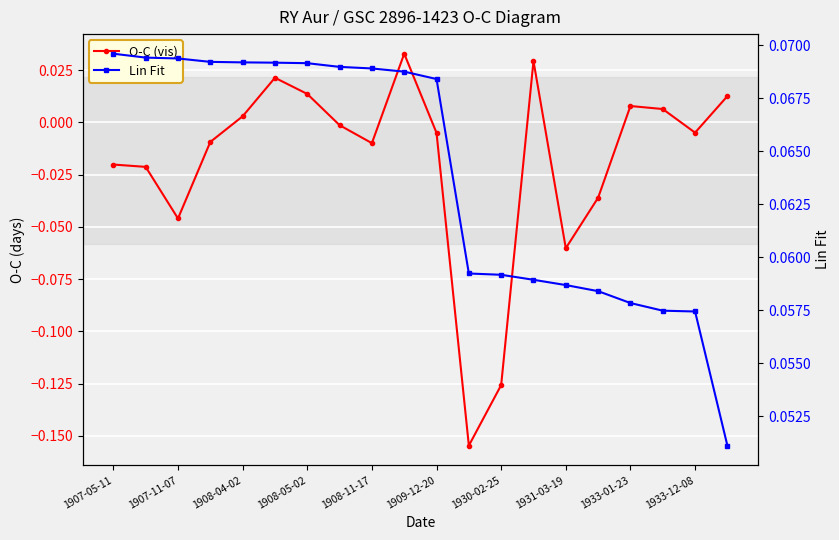

What value does the Lin Fit series have at 1930-02-25?

0.1